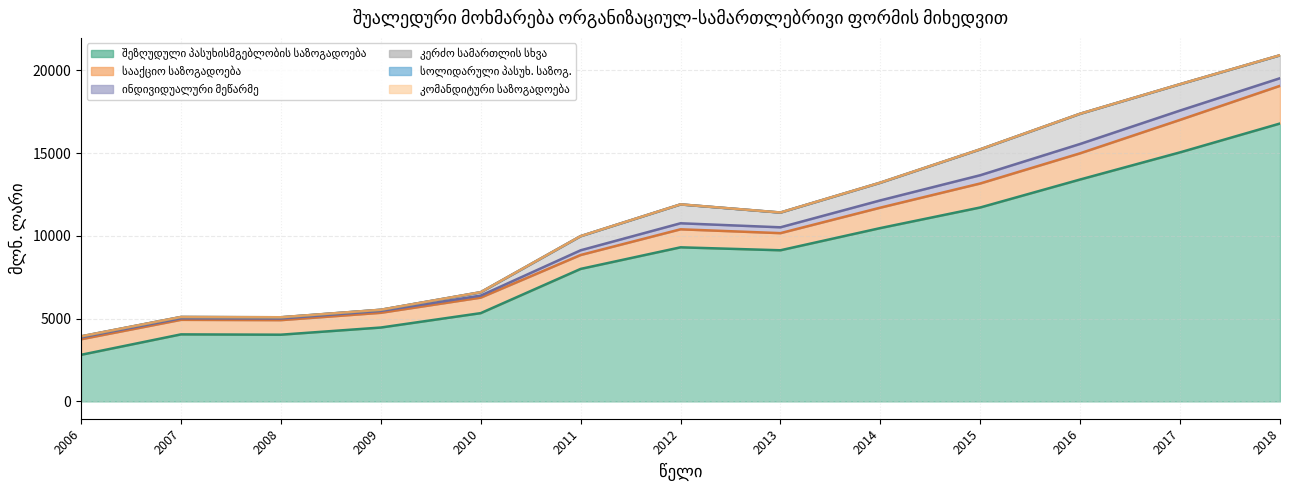

What is the approximate value of კომანდიტური საზოგადოება at 2011?

1.9